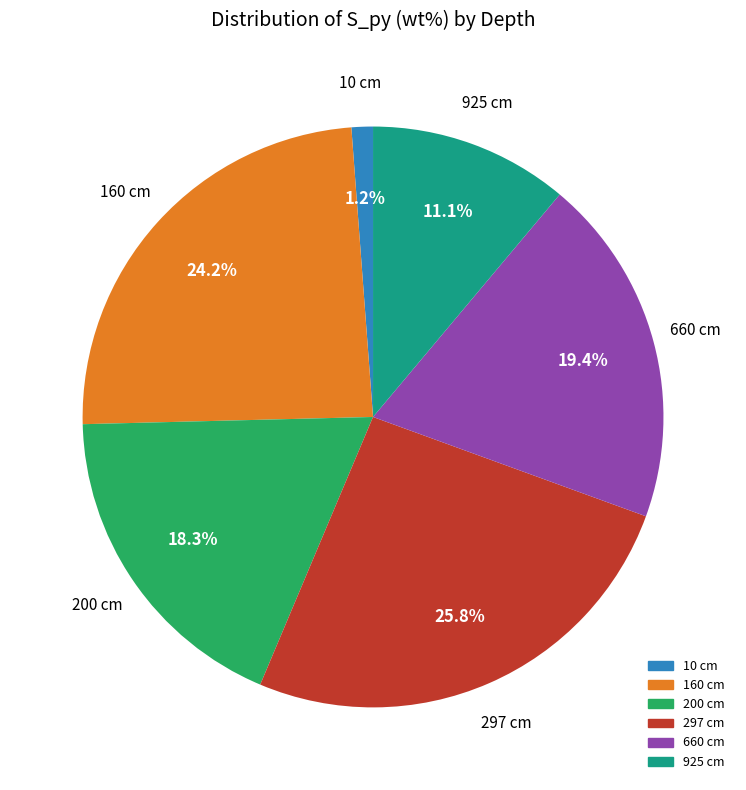

What is the smallest slice in the pie chart?

10 cm